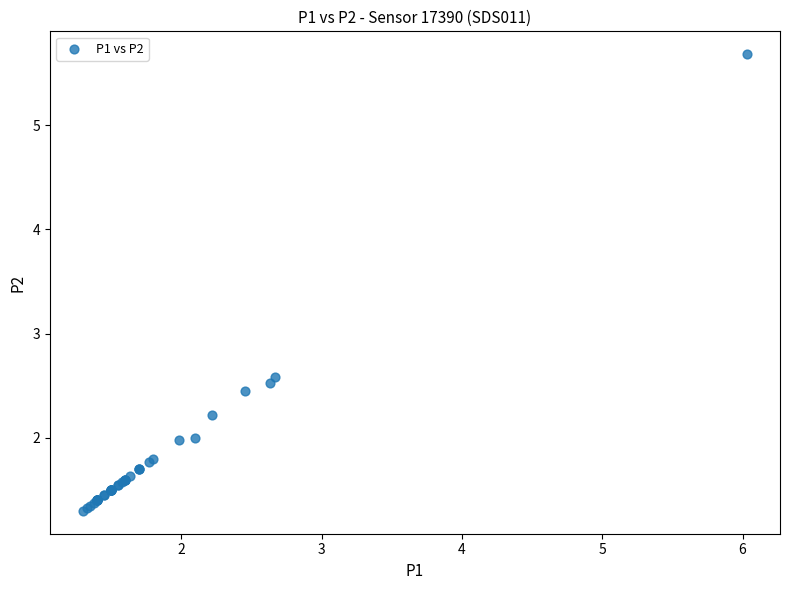

What Y value in the scatter plot is closest to 3?

2.6